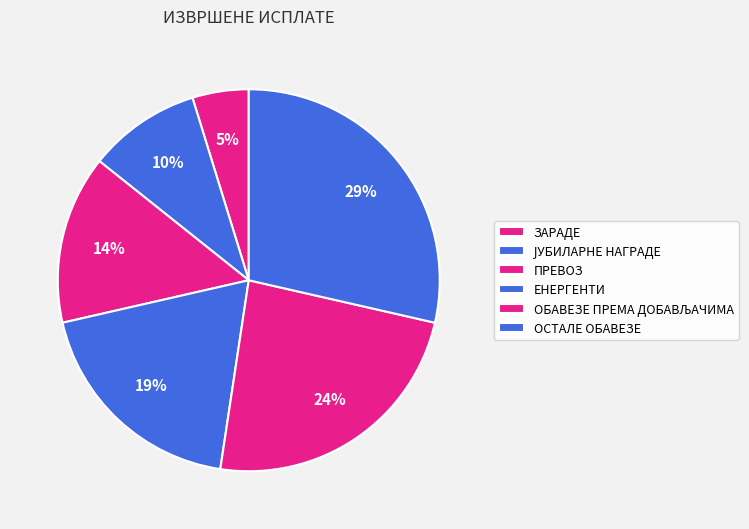

The ПРЕВОЗ slice represents 14% of the pie. True or false?

True